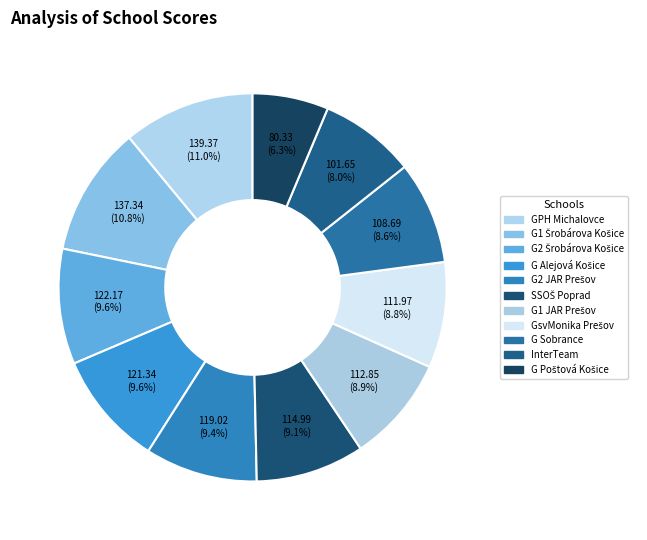

How many segments does this pie chart have?

11